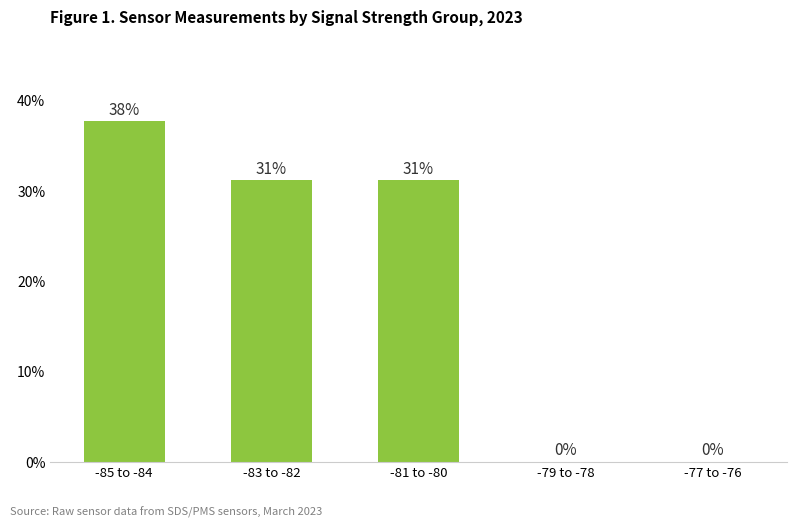

Are the bars horizontal?

No